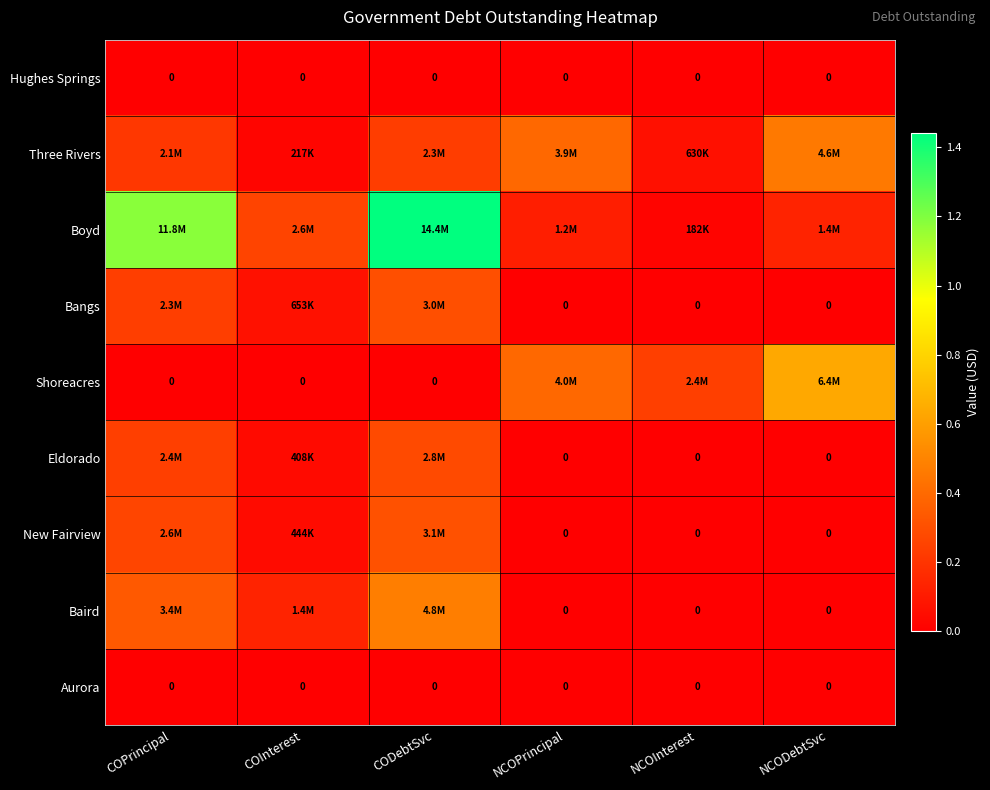

At which label is Shoreacres closest to 3179397?

NCOInterest